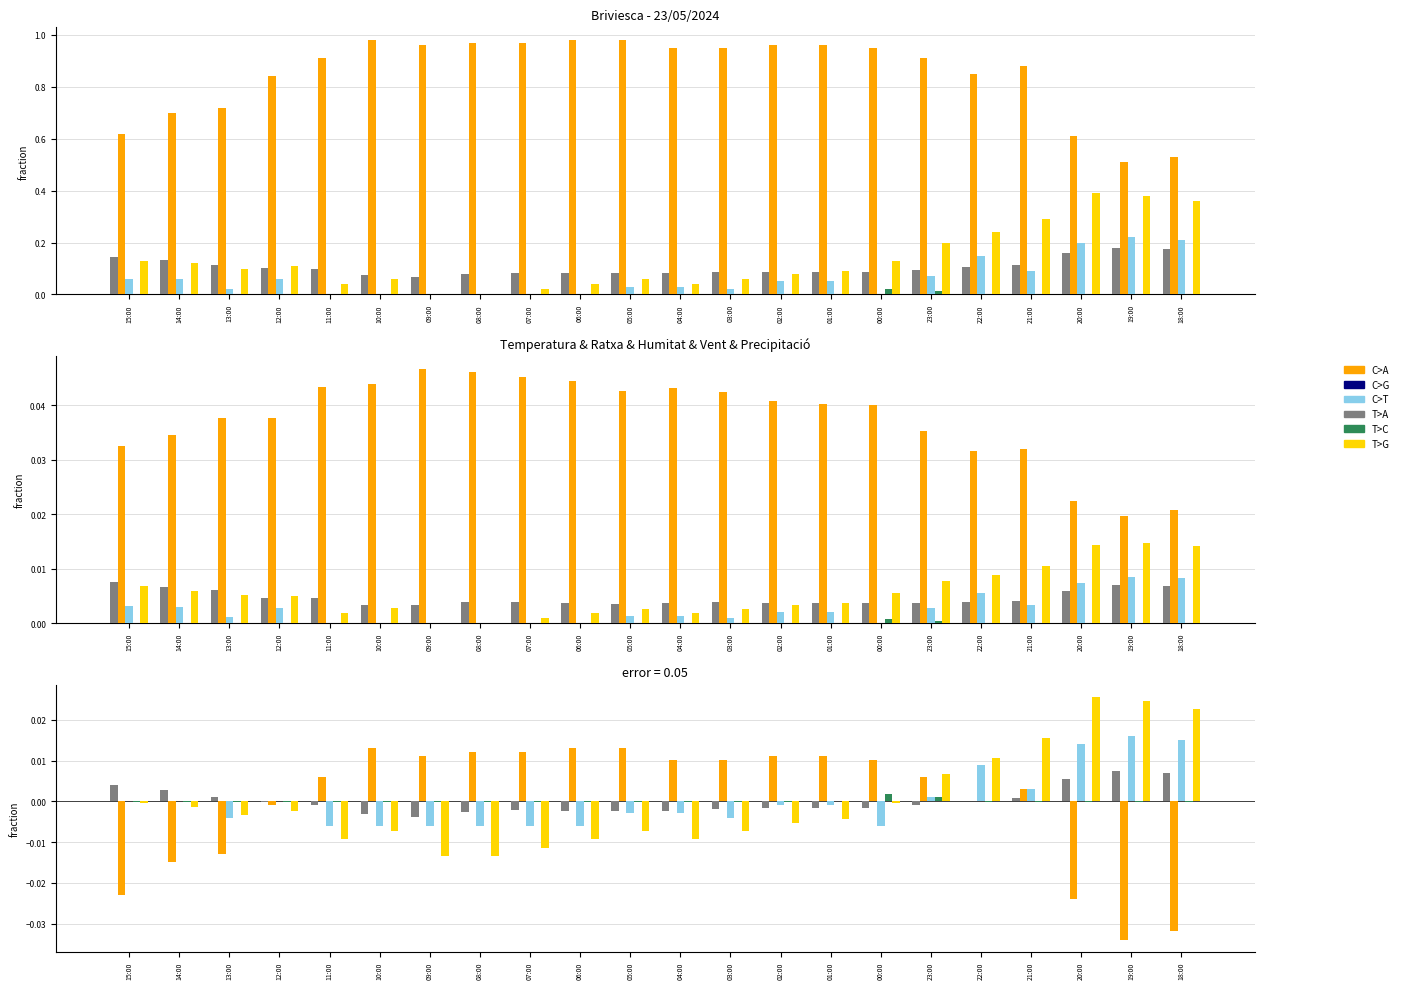

Which has a higher value, 22:00 or 13:00?

13:00